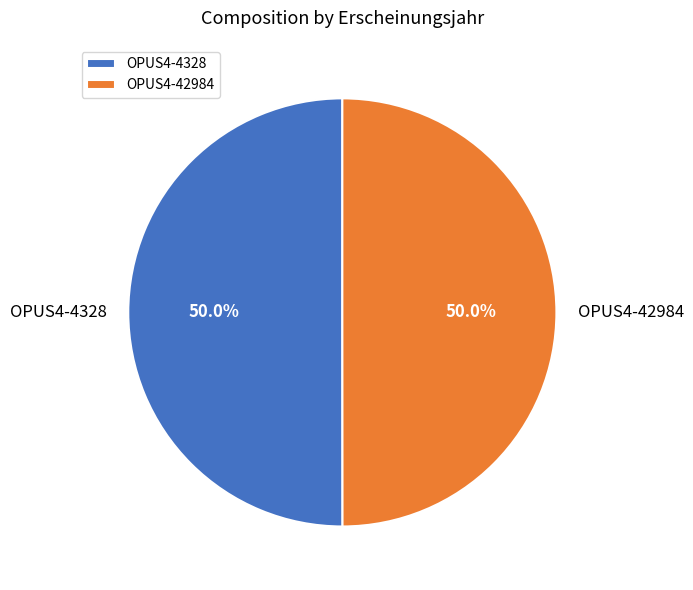

What percentage do OPUS4-4328 and OPUS4-42984 together represent?

100.0%